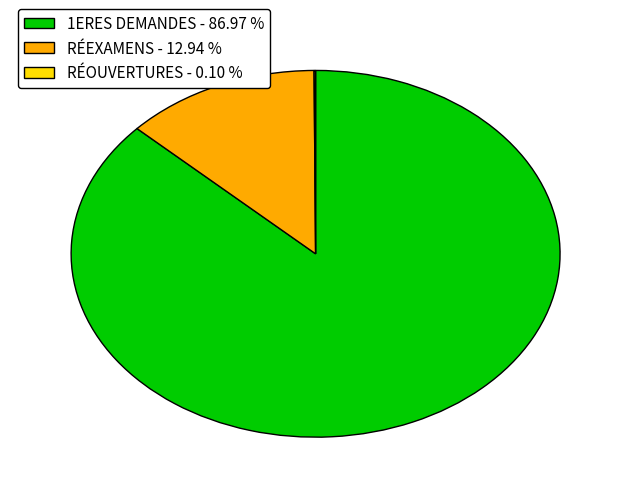

Does any single category account for the majority?

Yes